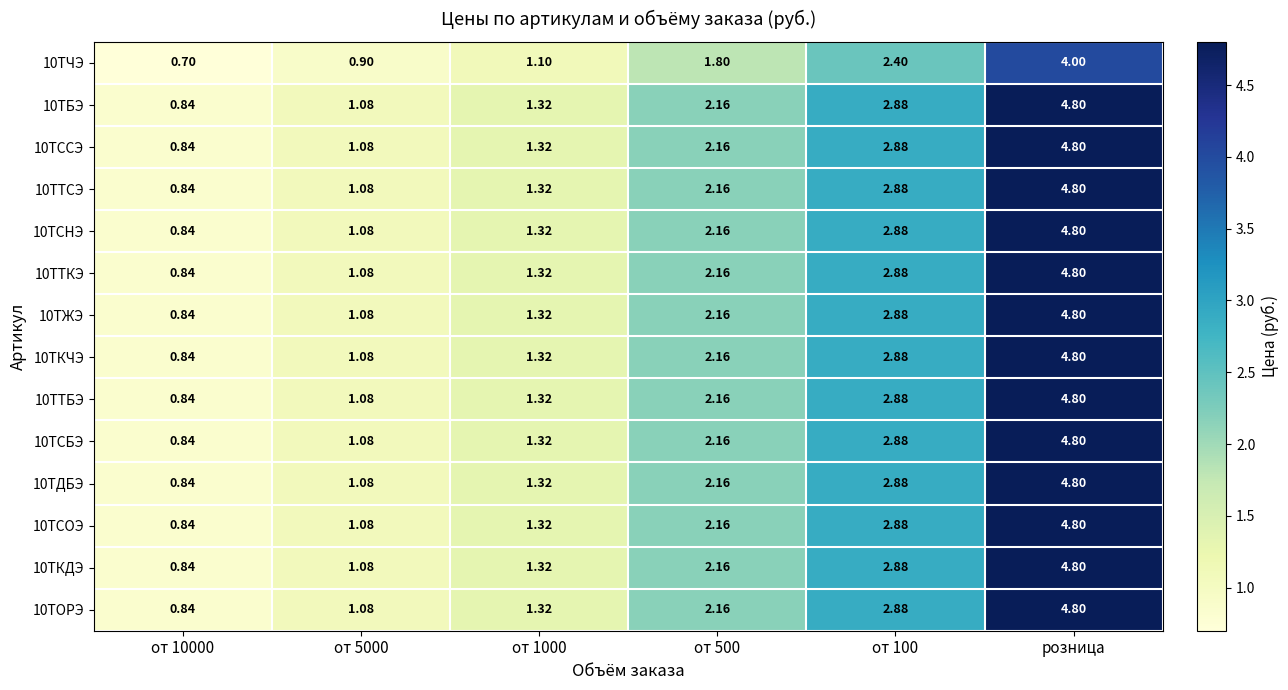

Which category has the highest value across all series?

розница